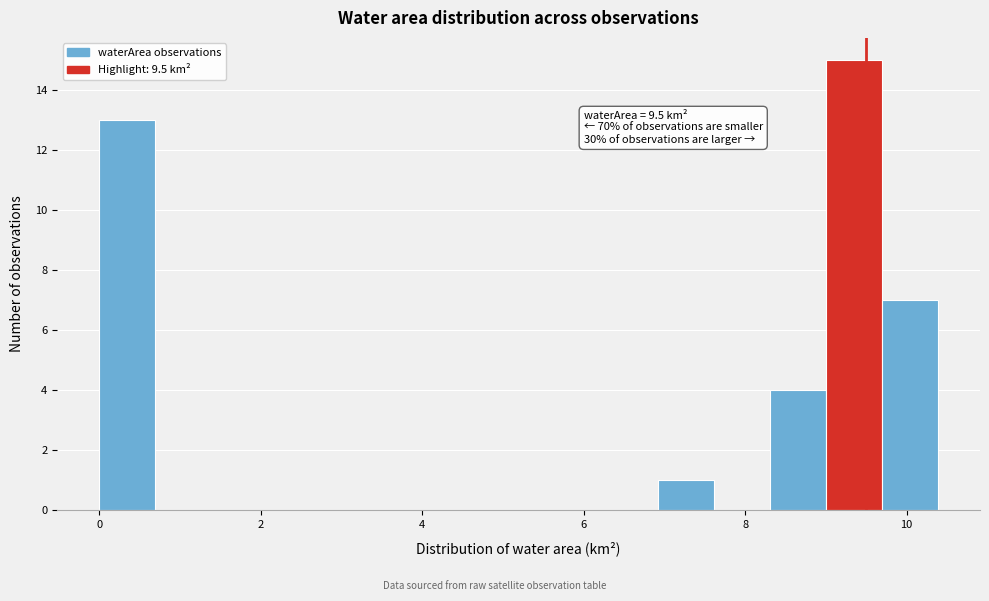

Around what value on the x-axis is the tallest bar? Give the approximate position of its centre, as read against the axis.

9.4